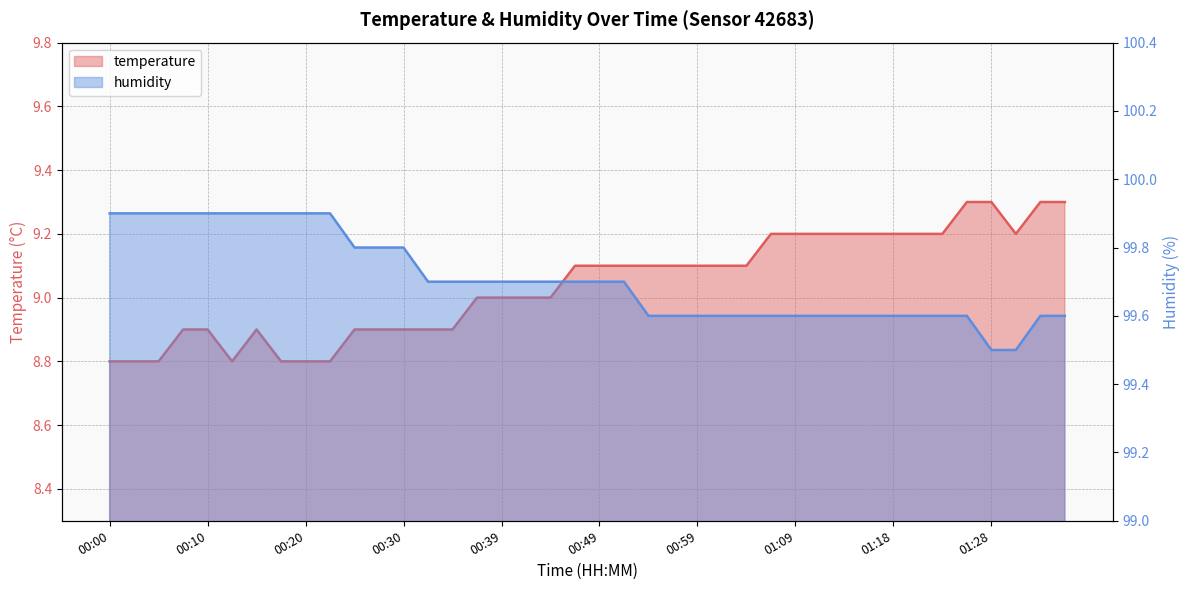

At how many categories does at least one series exceed 66?

40